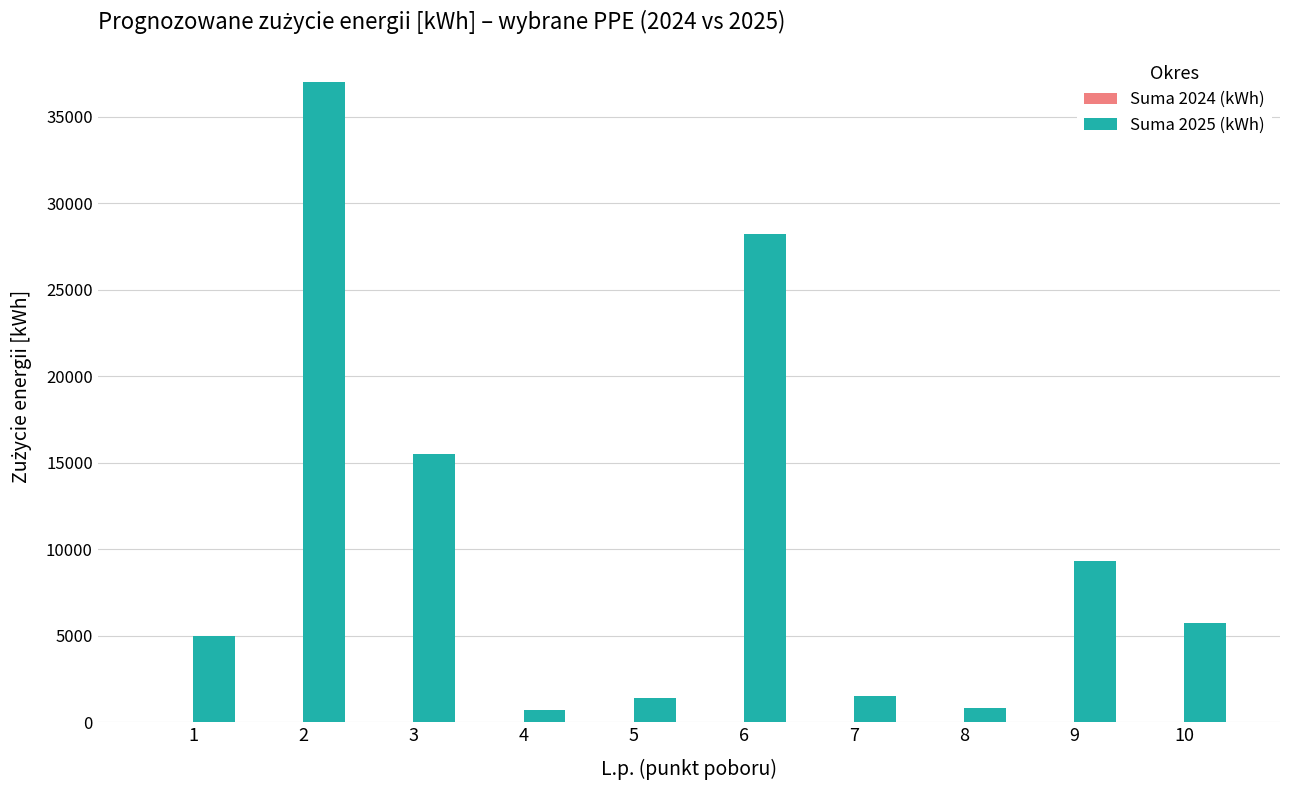

What is the difference between the second highest and minimum values?

27524